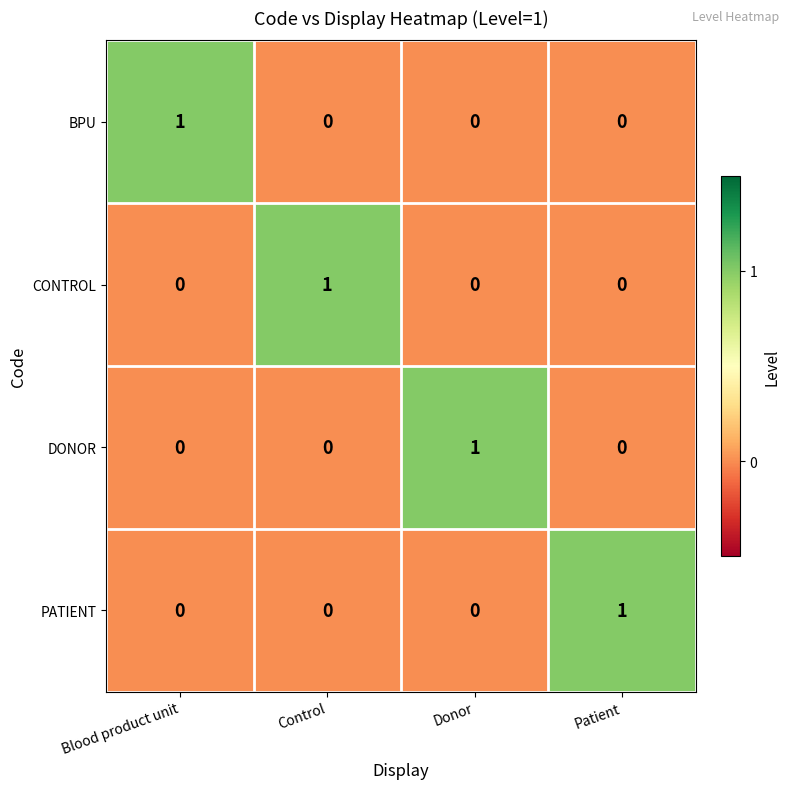

The BPU series shows 1 at Control. True or false?

False